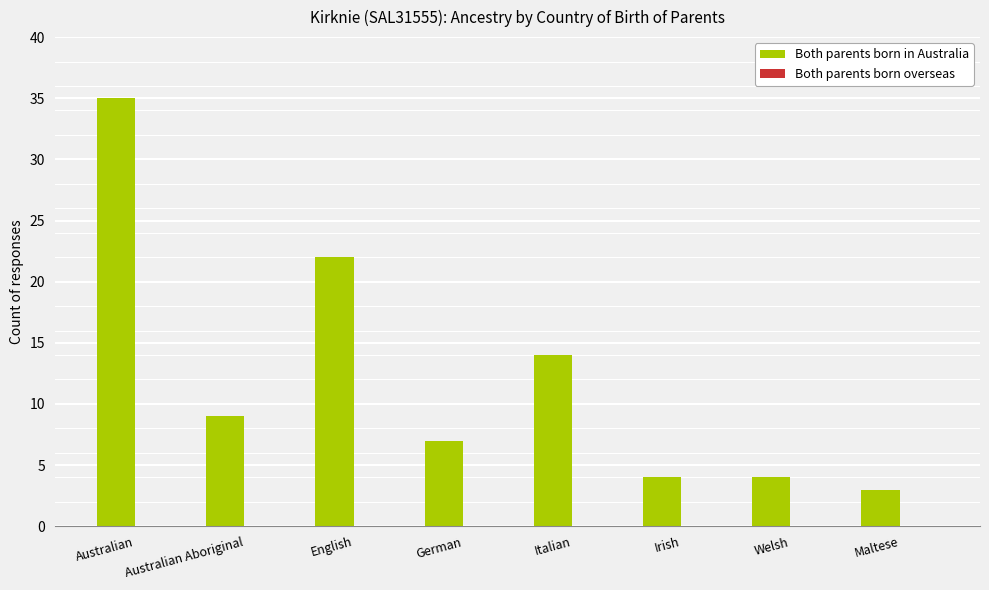

What is the difference between the values at Italian and Welsh?

10